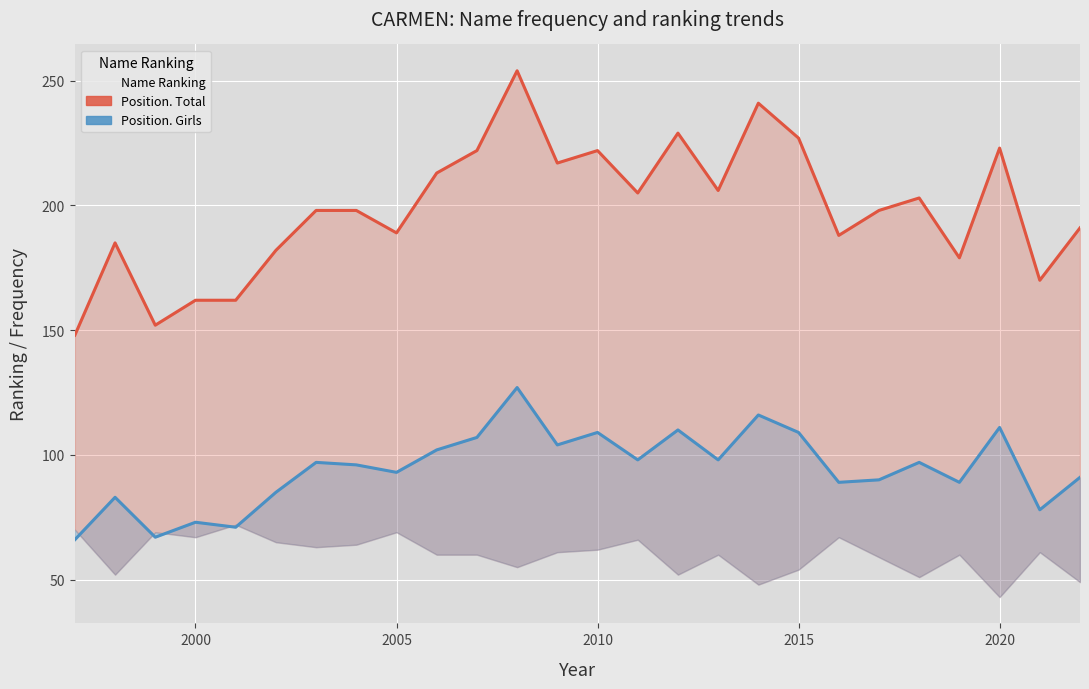

True or false: Position. Girls and Position. Total cross at least once.

False